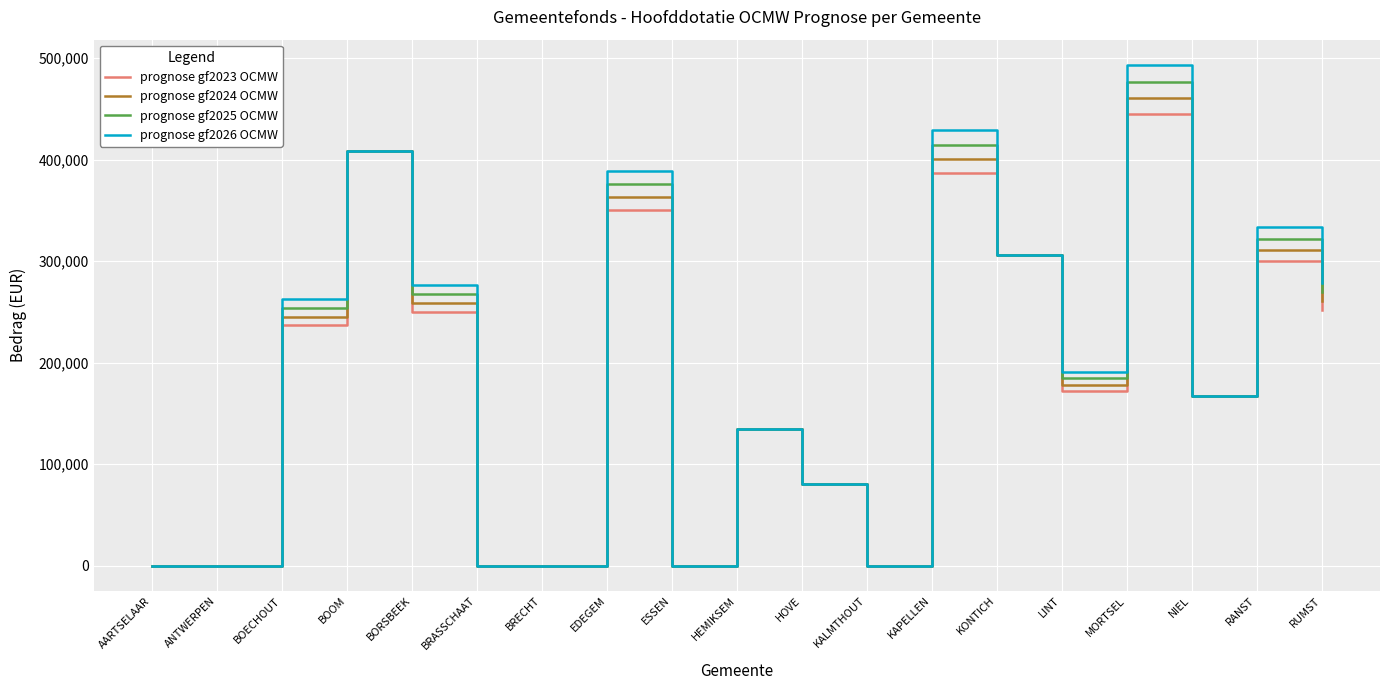

Which label corresponds to the largest value in the chart?

MORTSEL